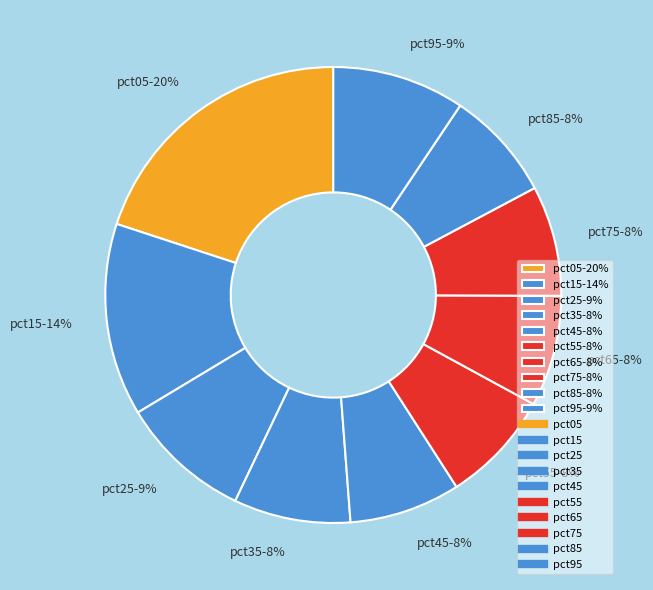

Is it true that pct25-9% is 9% of the pie?

True